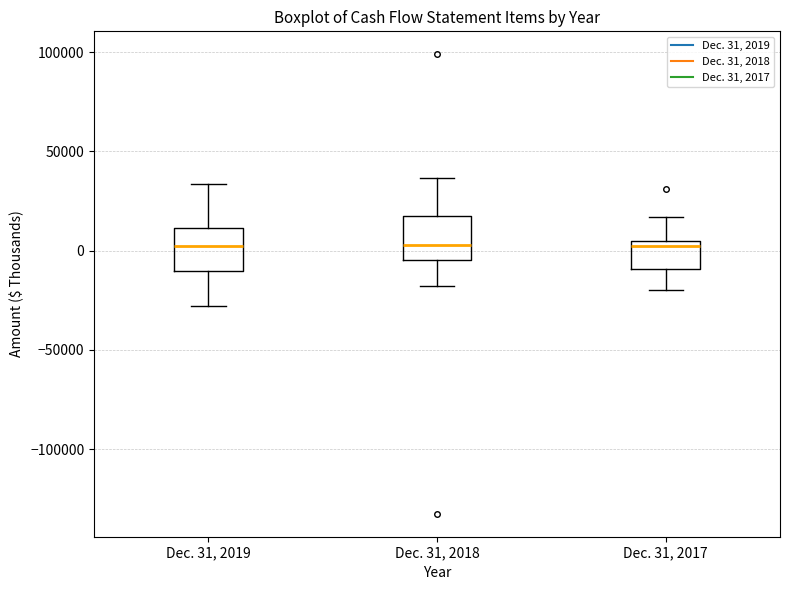

Where is the upper edge of the box for Dec. 31, 2017 on the y-axis? The values are not printed on the chart, so give them approximately, as read against the axis.

5000